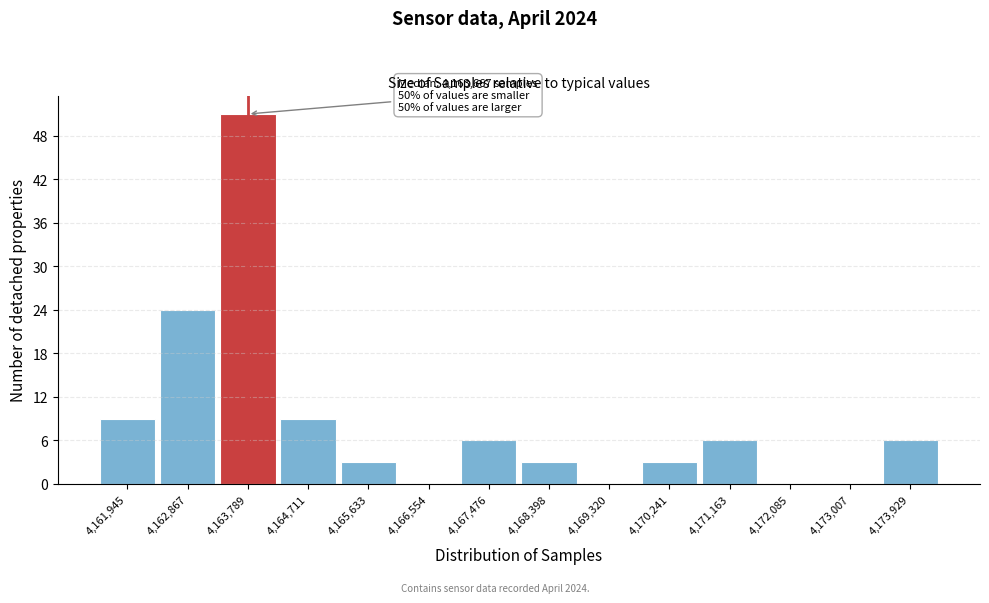

Which range on the x-axis has the tallest bar?

4163300 to 4164300